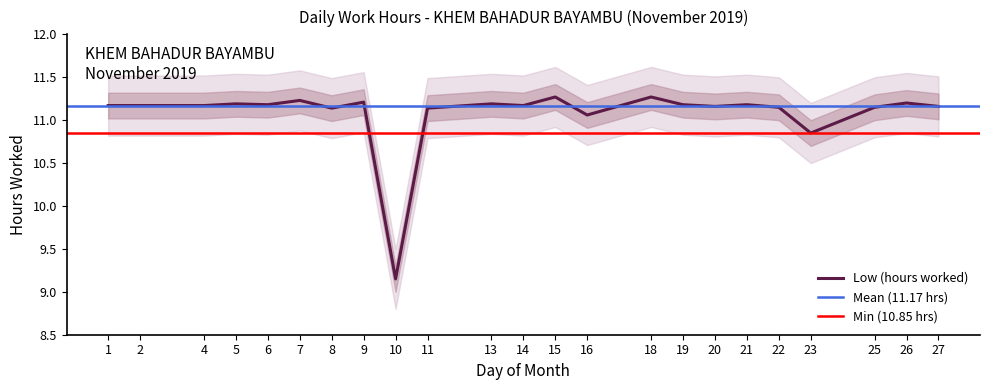

What is the sum of all values?

254.7